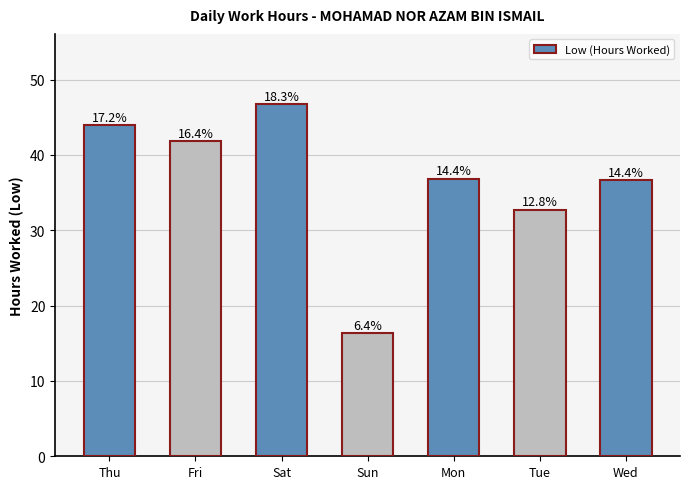

Read the value at Wed.

36.6